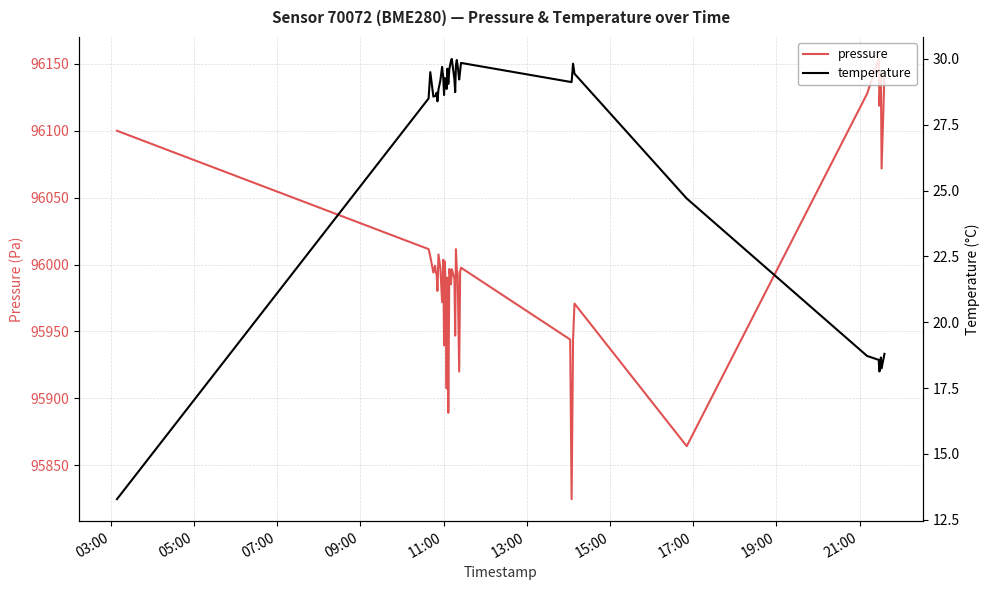

Rank the series by their average value, from highest to lowest.

pressure, temperature